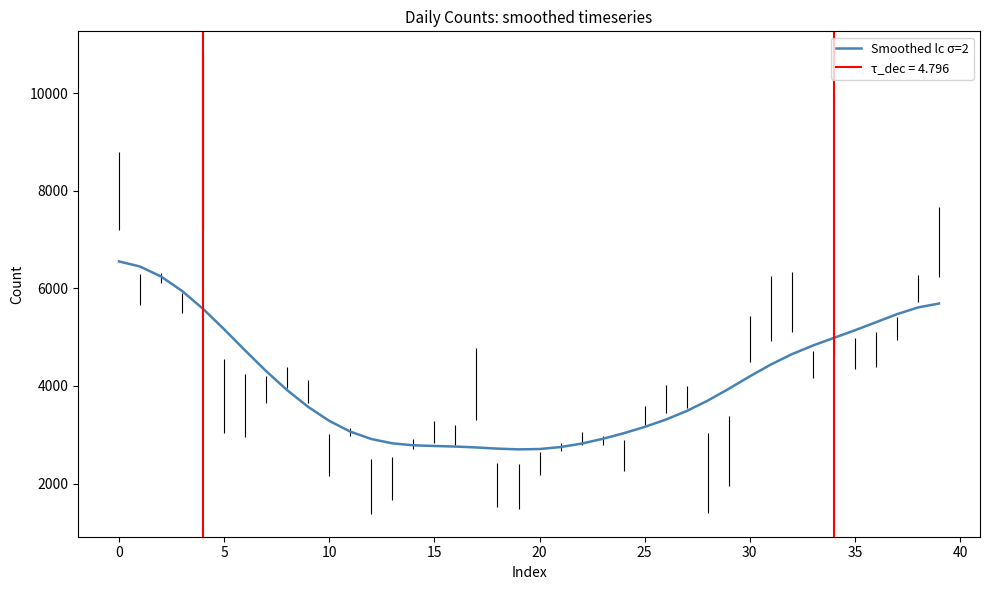

At which category does the data reach its first local valley?

19